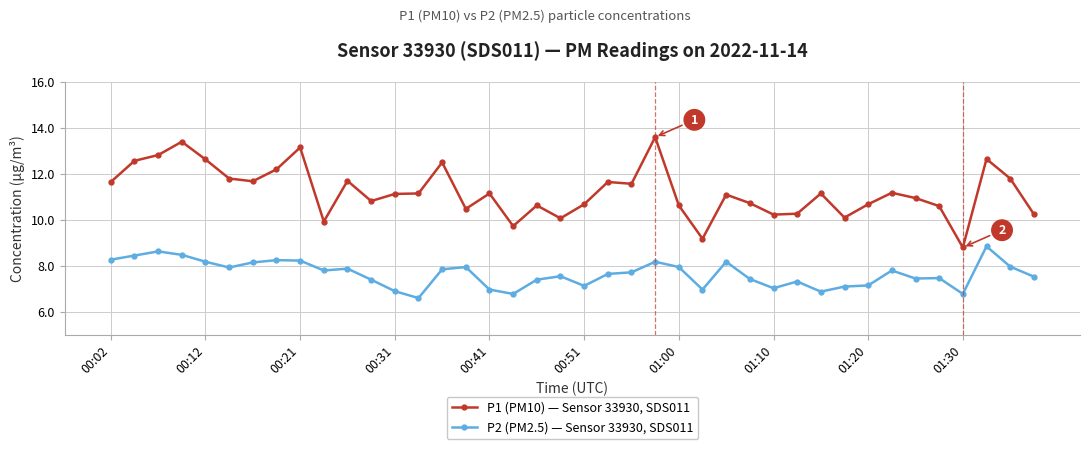

What is the greatest value displayed?

13.6